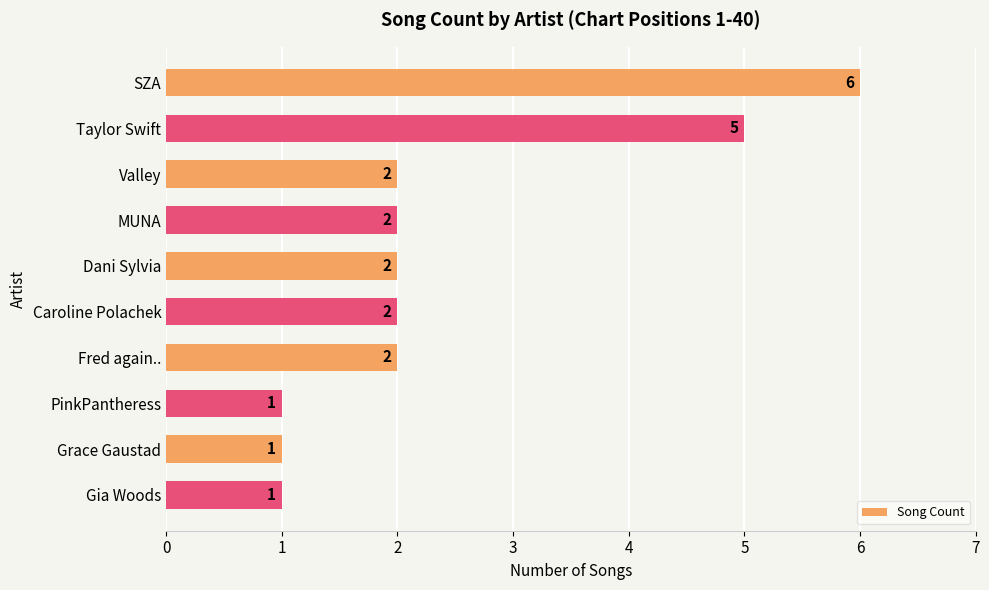

What is the ratio of the value at Gia Woods to the value at Dani Sylvia?

0.5